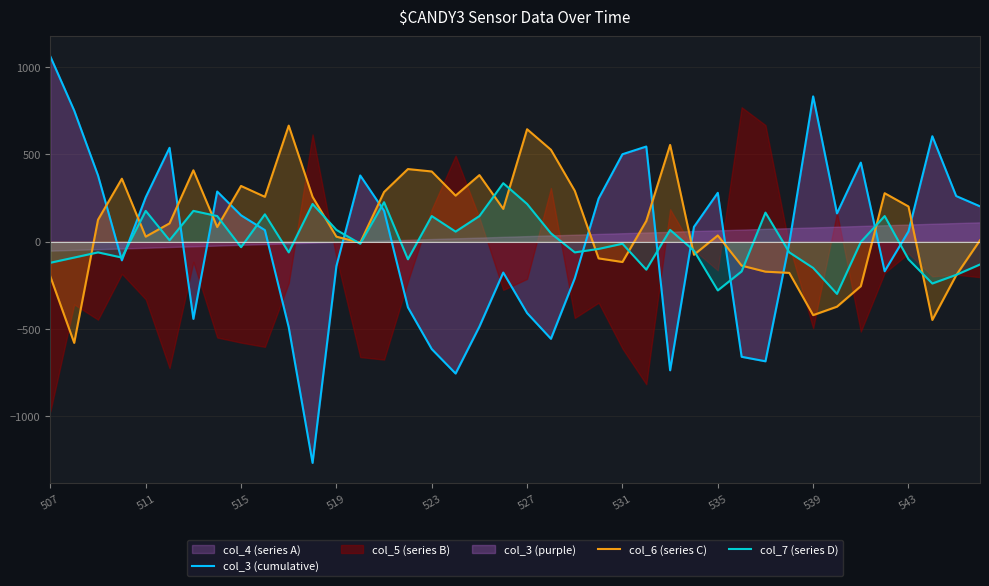

The col_3 (cumulative) series shows -176.6 at 19. True or false?

True